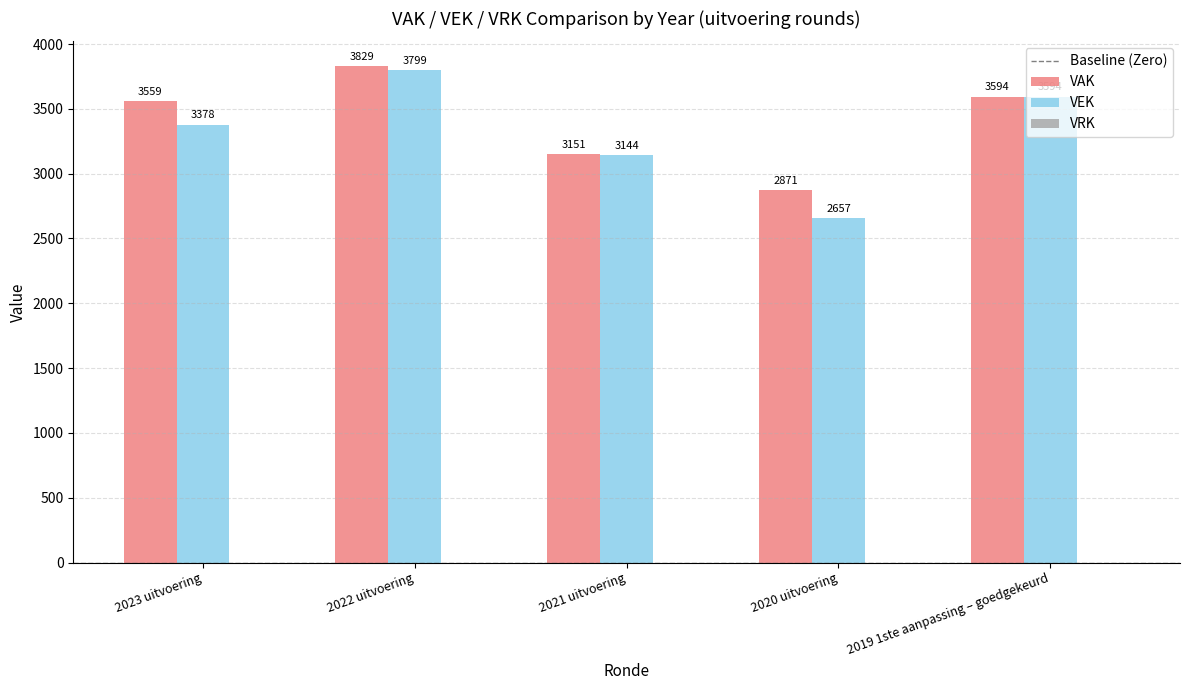

How many data points does each series have?

5